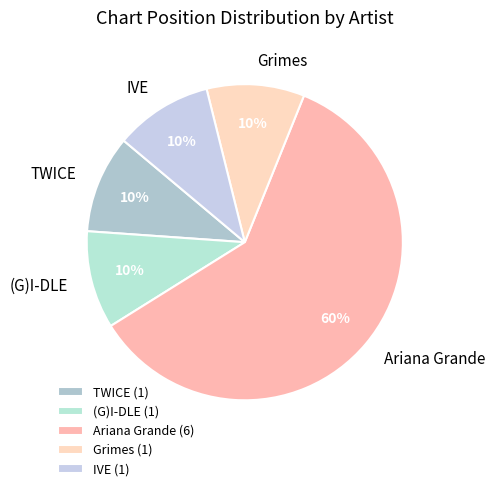

Which slice is the largest?

Ariana Grande